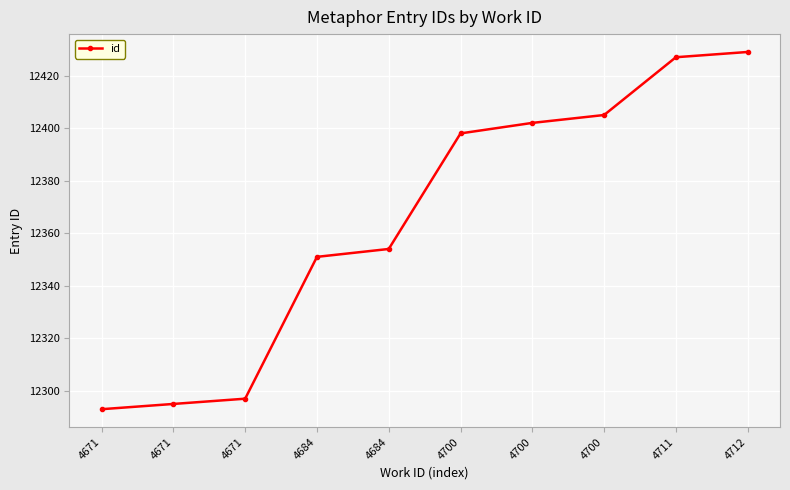

Reading left to right, extract all data points from this chart.

4671=12293	4671=12295	4671=12297	4684=12351	4684=12354	4700=12398	4700=12402	4700=12405	4711=12427	4712=12429